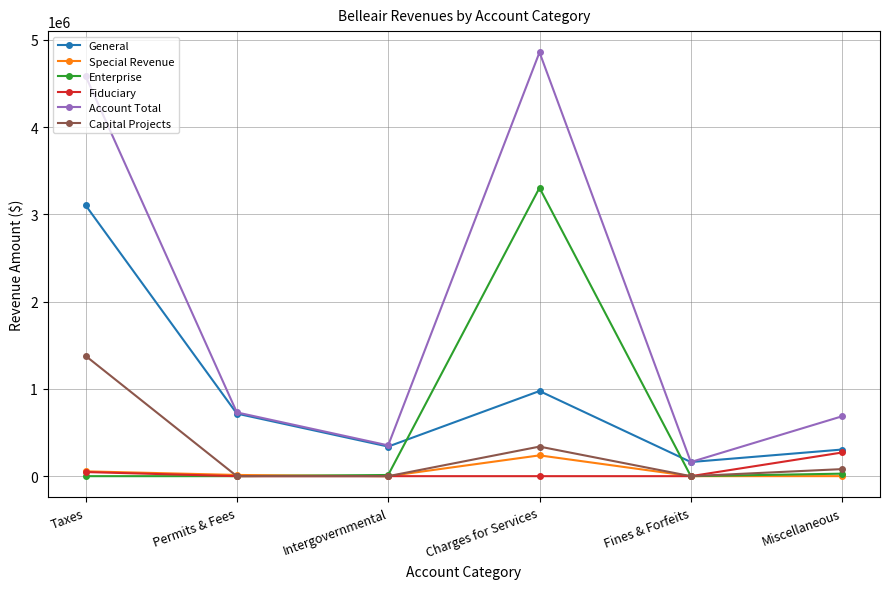

At which category does General reach its first local peak?

Charges for Services